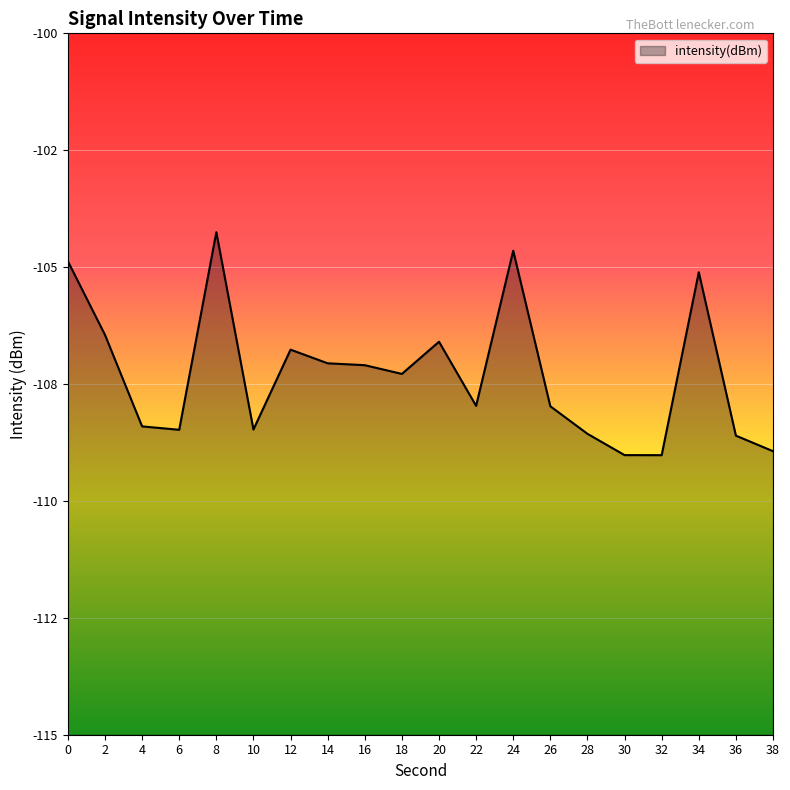

Reading right to left, list all the values displayed in this chart.

38=-108.9	36=-108.6	34=-105.1	32=-109.0	30=-109.0	28=-108.6	26=-108.0	24=-104.6	22=-108.0	20=-106.6	18=-107.3	16=-107.1	14=-107.1	12=-106.8	10=-108.5	8=-104.3	6=-108.5	4=-108.4	2=-106.4	0=-104.9